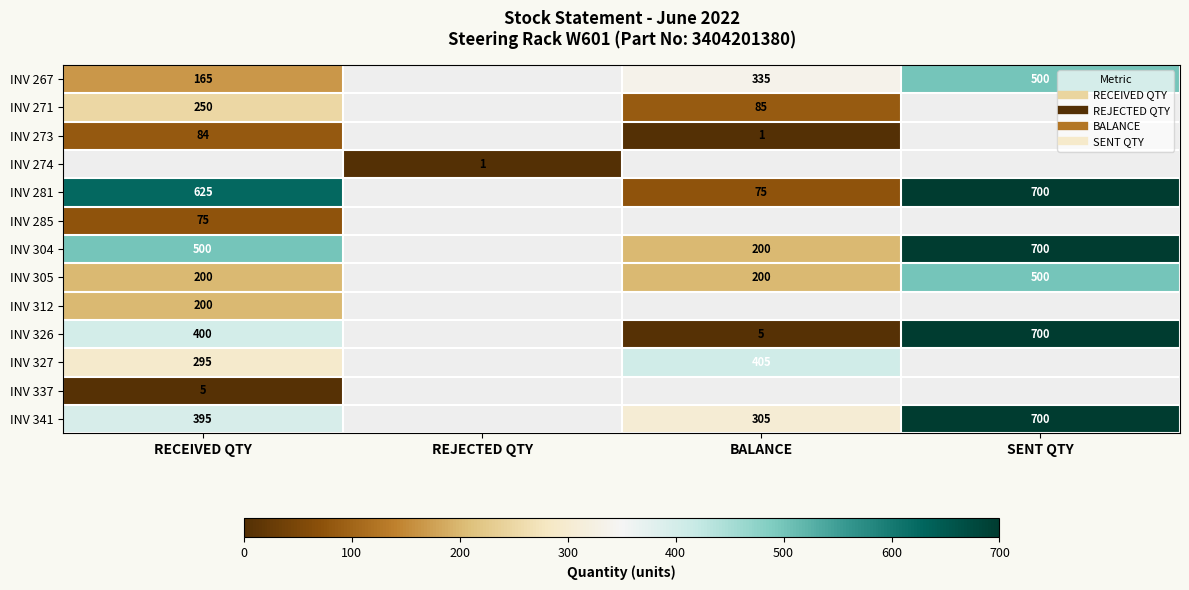

How many values in INV 326 are above zero?

3